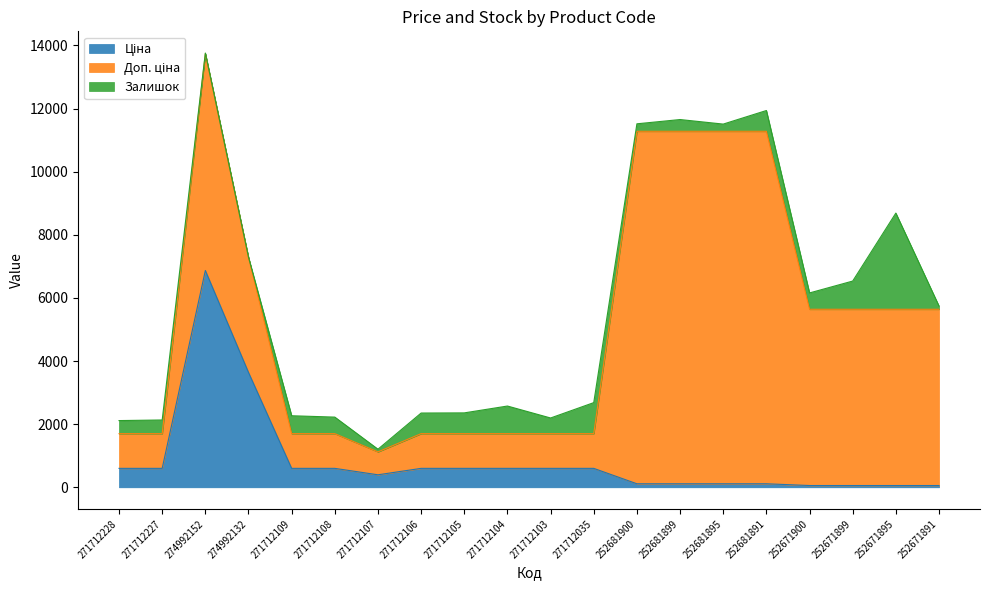

Does the chart display data point markers on the line(s)?

No